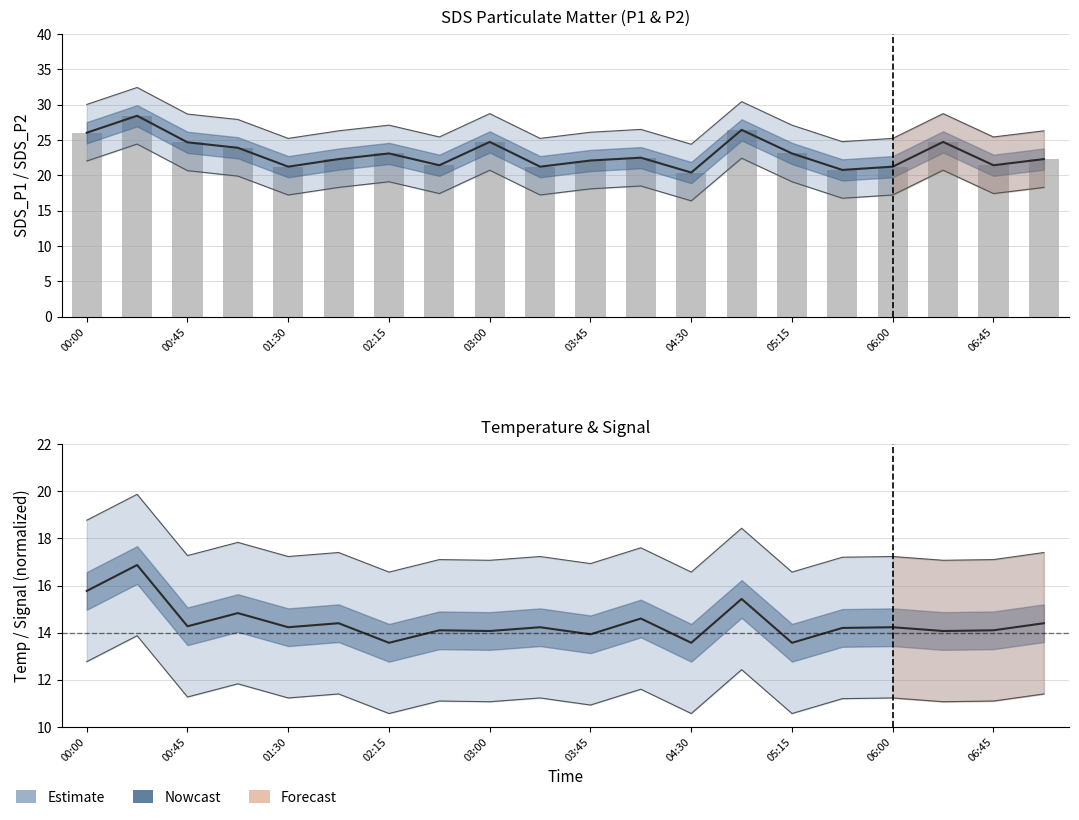

What is the label of the 20th bar from the right?

00:00